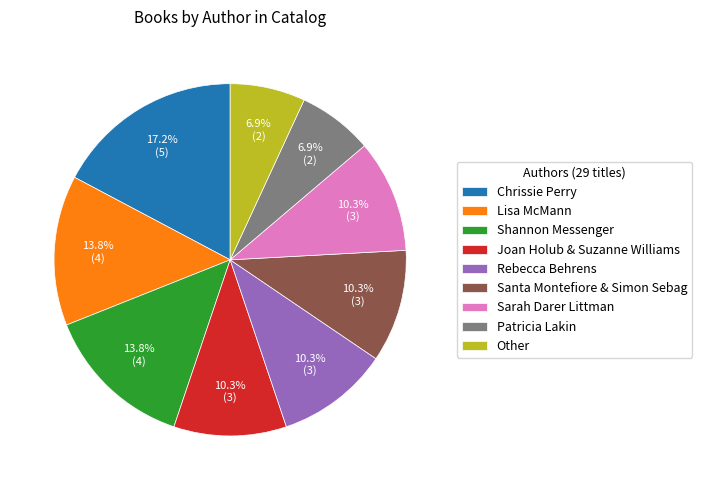

True or false: Other accounts for 1% of the total.

False